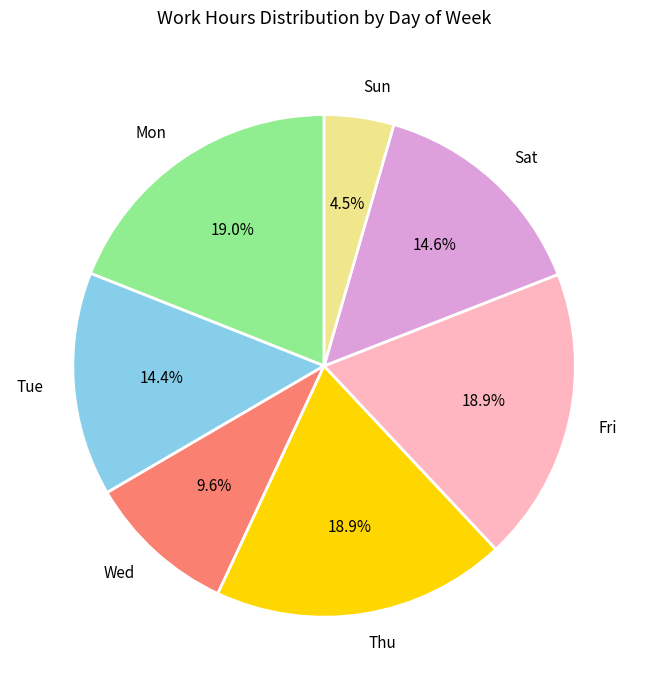

What is the ratio of the value at Wed to the value at Fri?

0.5